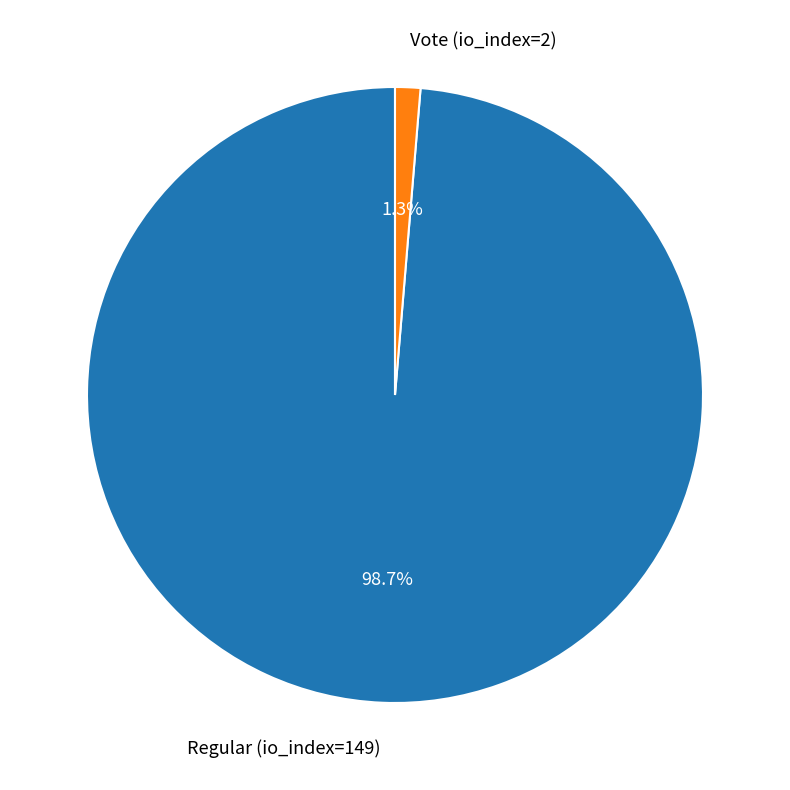

Which has a higher value, Vote (io_index=2) or Regular (io_index=149)?

Regular (io_index=149)